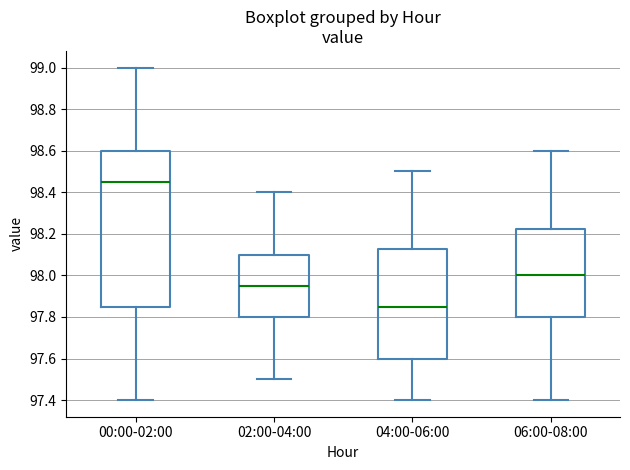

Reading left to right, read every box against the y-axis: the position of its median line, the range the box covers, and the ends of its whiskers. The values are not printed on the chart, so give them approximately, as read against the axis.

00:00-02:00: median 98.46, box 97.86 to 98.60, whiskers 97.40 to 99.00
02:00-04:00: median 97.96, box 97.80 to 98.10, whiskers 97.50 to 98.40
04:00-06:00: median 97.86, box 97.60 to 98.12, whiskers 97.40 to 98.50
06:00-08:00: median 98.00, box 97.80 to 98.22, whiskers 97.40 to 98.60